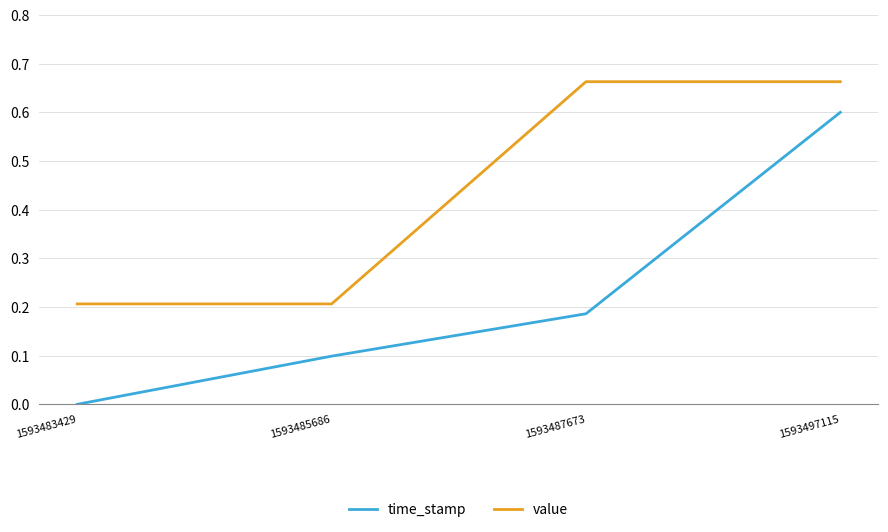

What are all the series names shown in the legend?

time_stamp, value